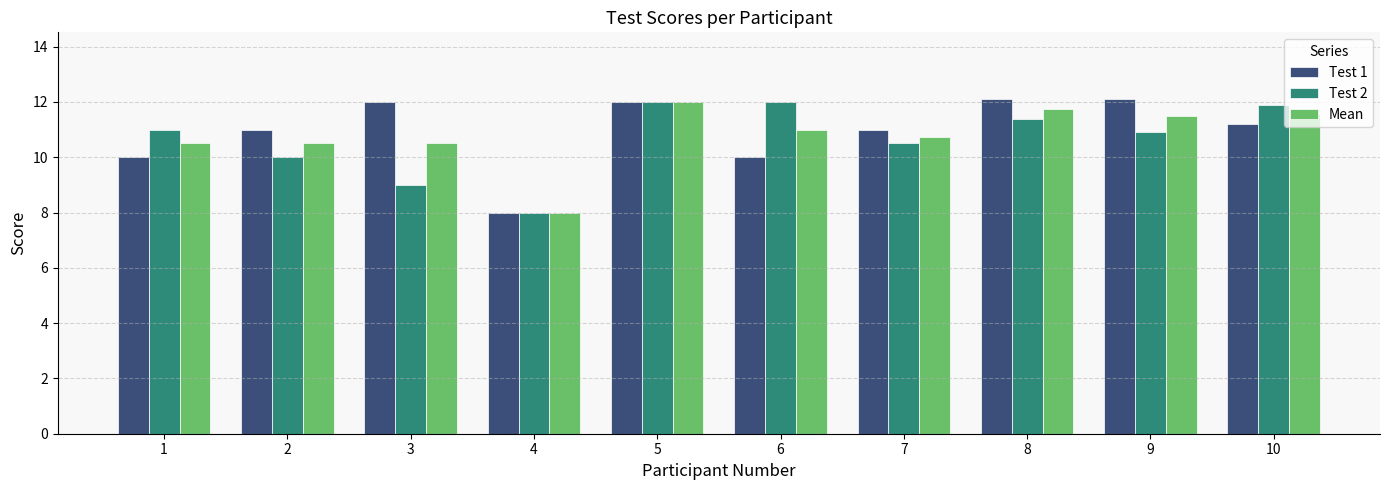

What is the highest value of the Mean series?

12.0